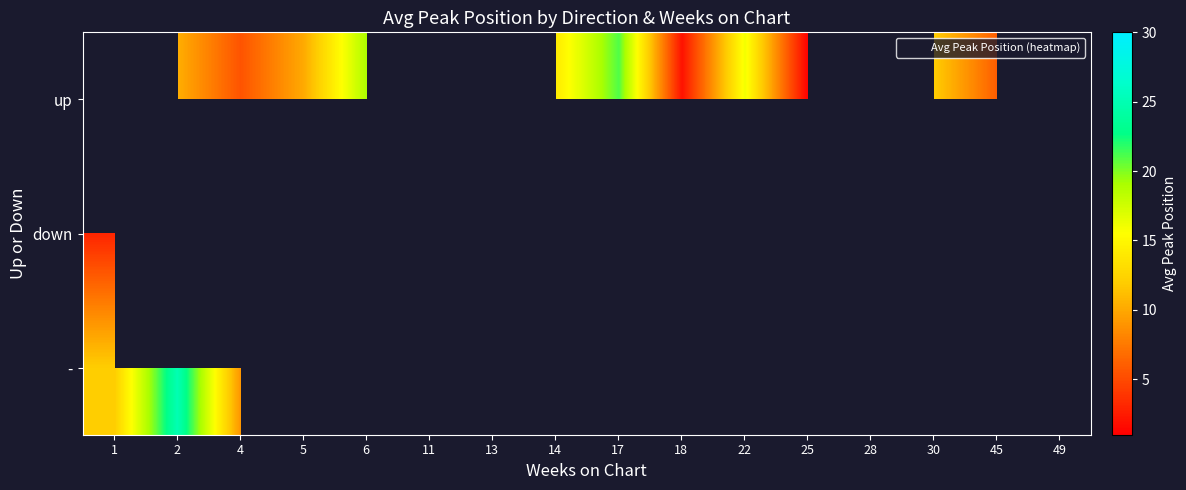

Is the value of row_0 at 25 greater than the value of row_1 at 25?

No